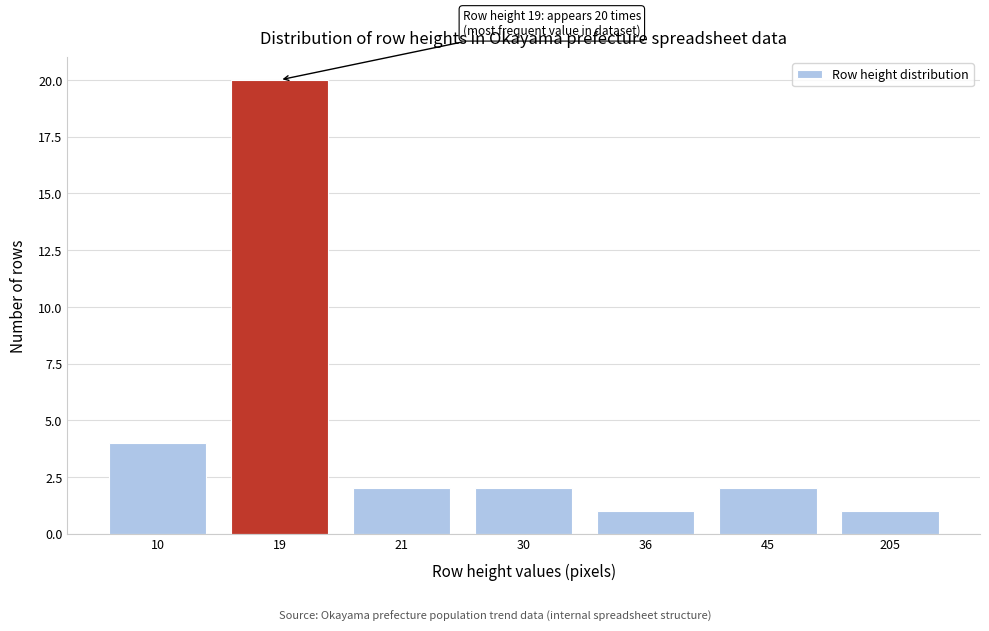

Reading left to right, list all the values displayed in this chart.

4	20	2	2	1	2	1